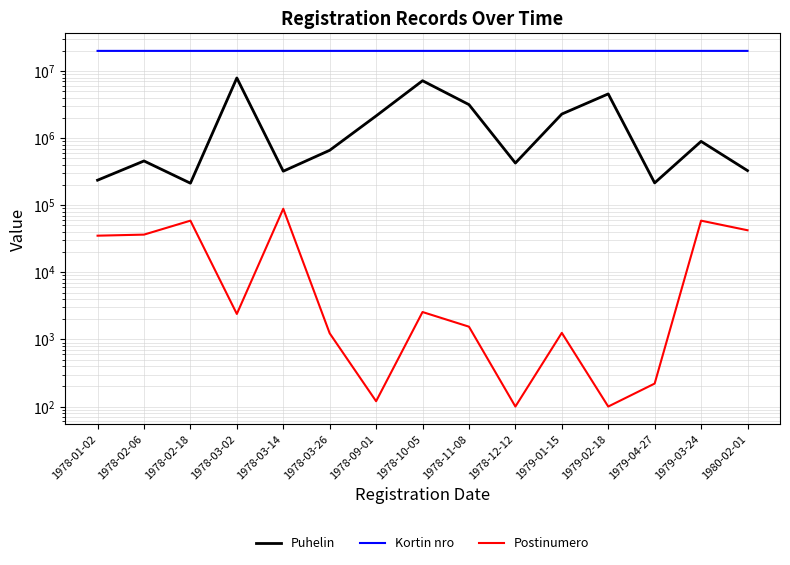

The Postinumero series shows 42440 at 1980-02-01. True or false?

True